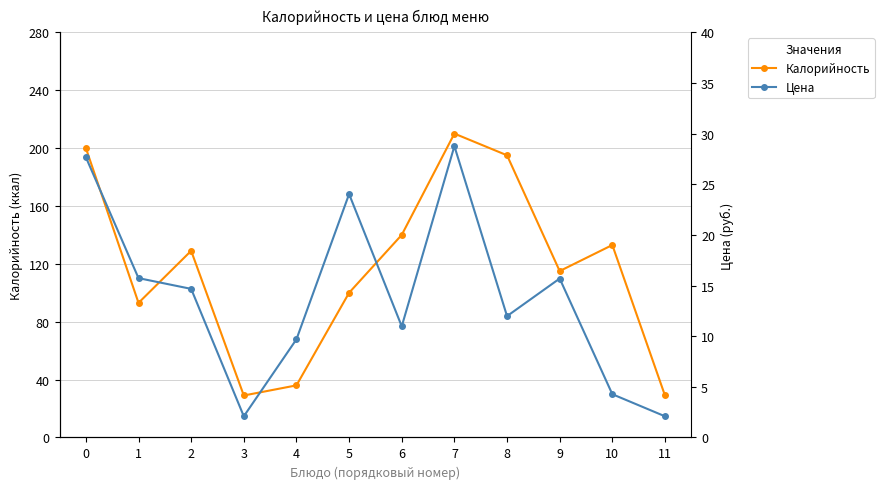

True or false: Цена has more than 2 interior local peaks.

True